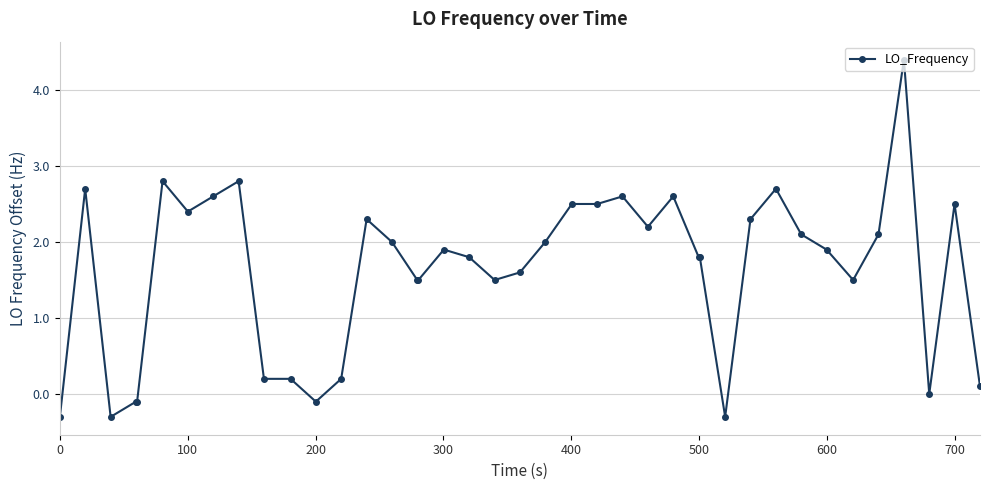

How many lines are shown in the chart?

1